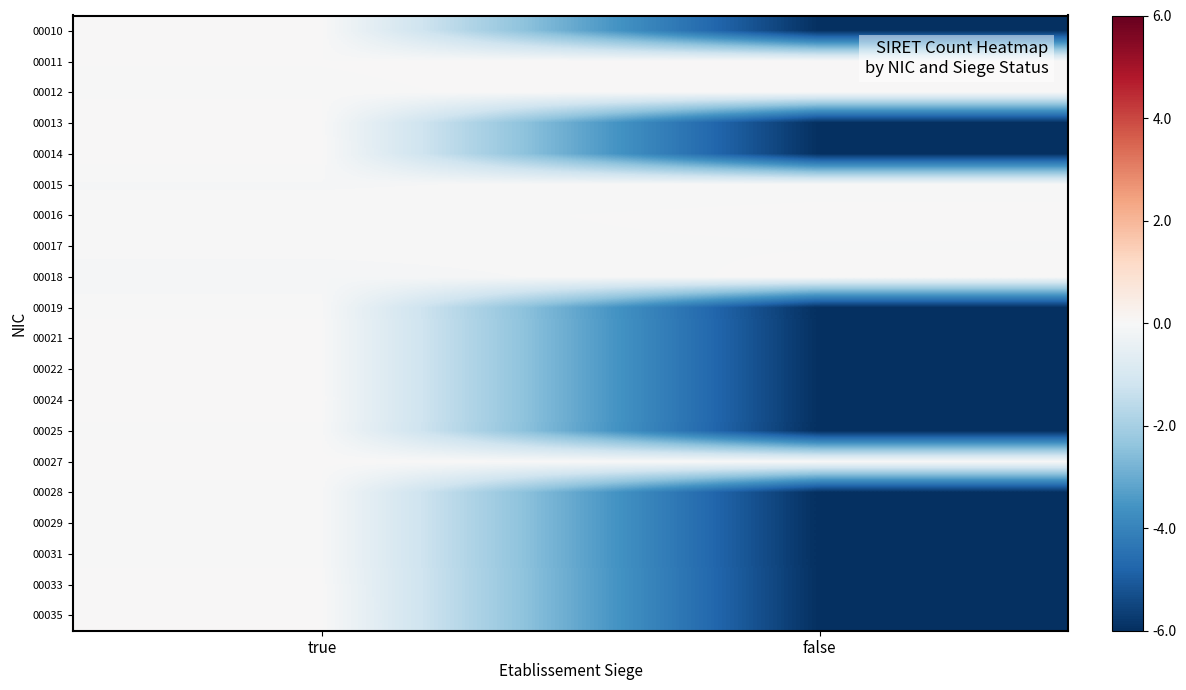

How many distinct data groups are displayed?

20